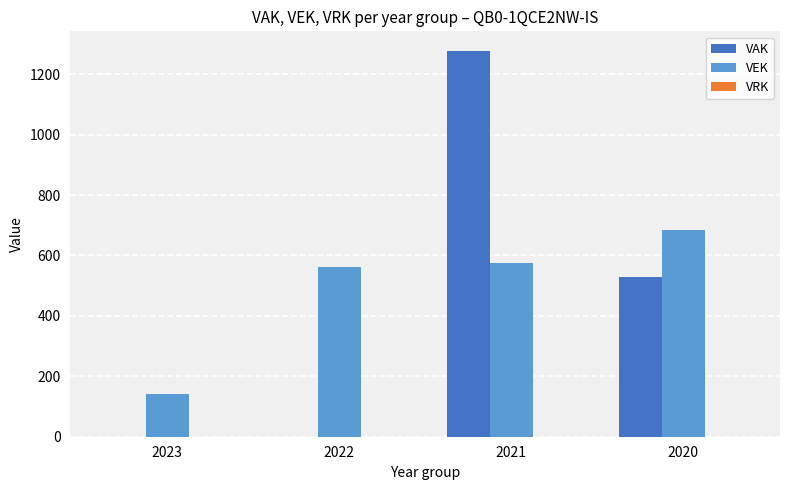

What is the spread (max minus min) of values at 2021?

703